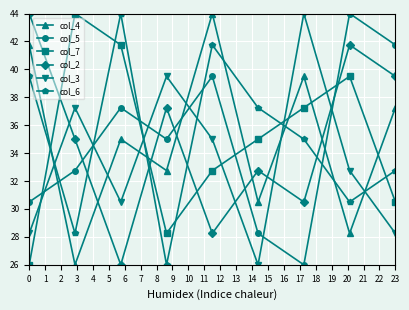

What is the highest value of the col_3 series?

44.0